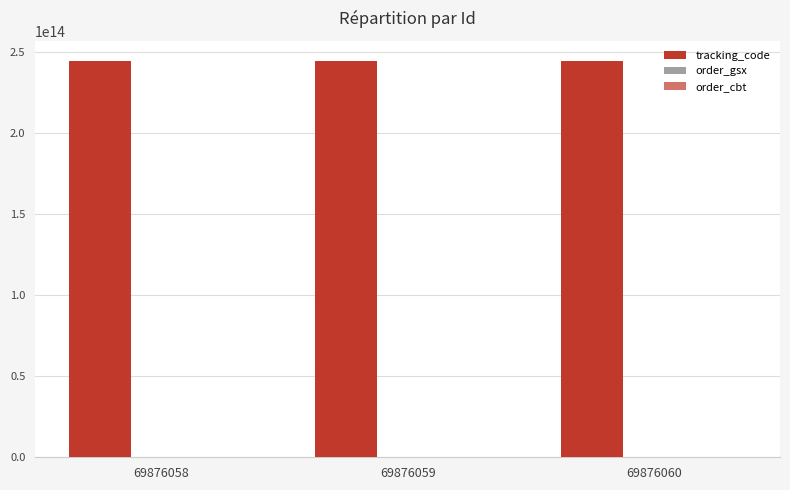

The value of order_cbt at 69876059 is 343250025. True or false?

False